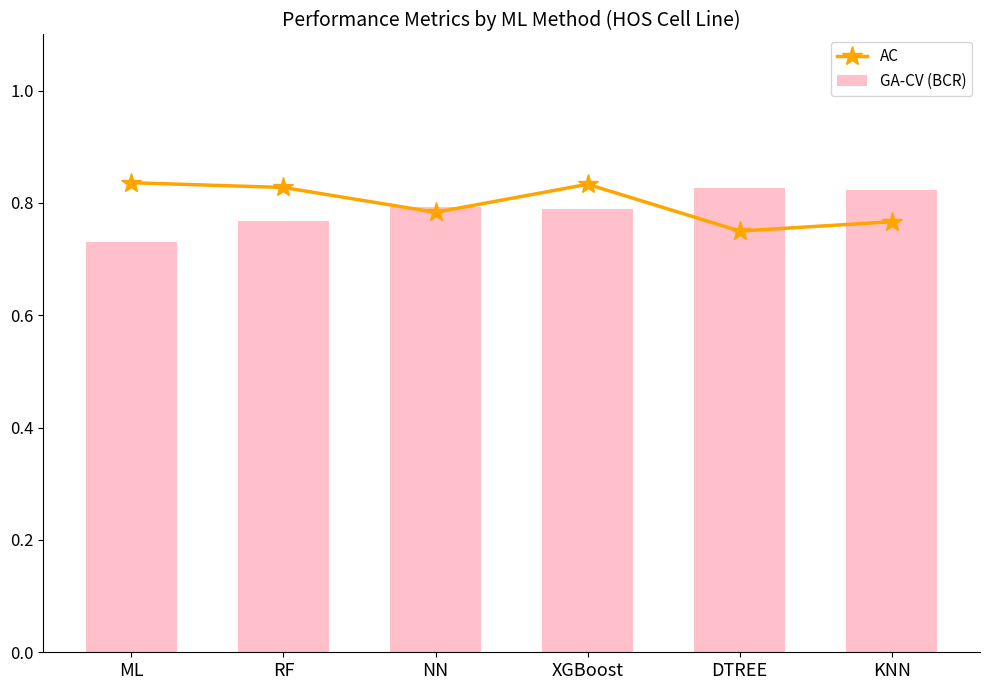

What is the total value across all series at RF?

1.6